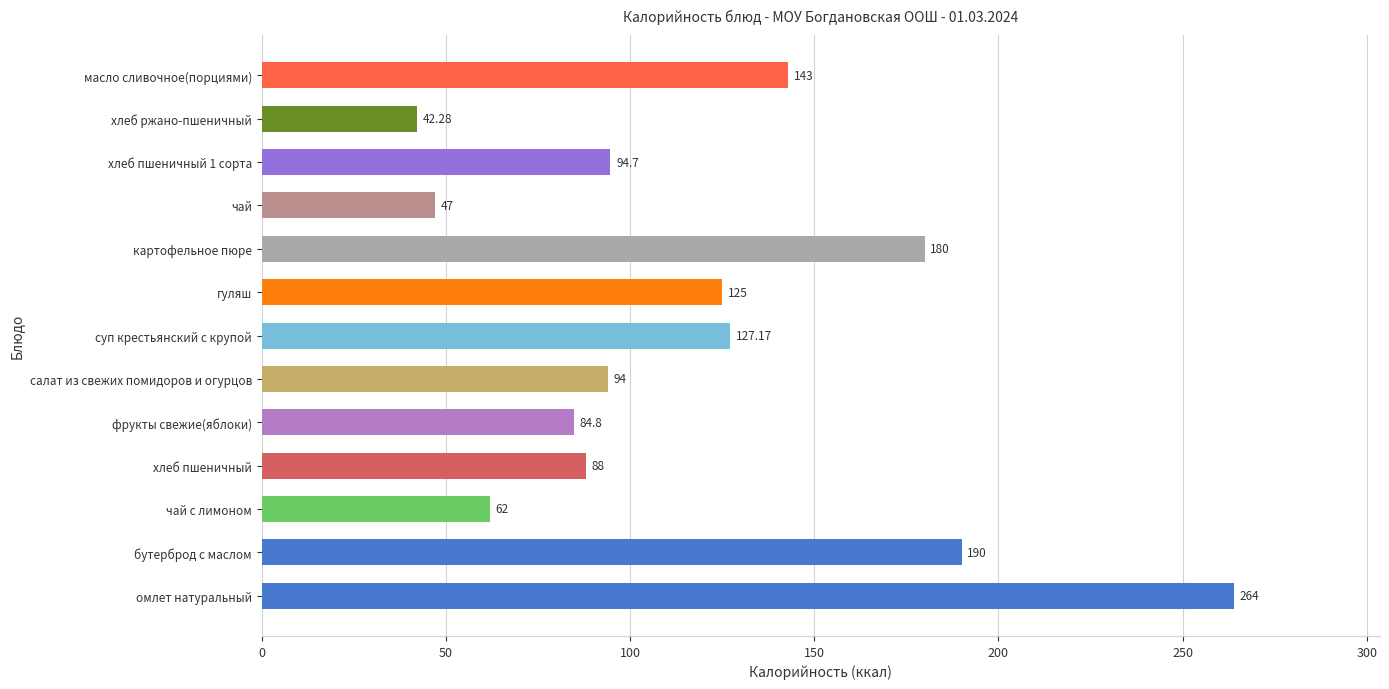

At which label is the value closest to 153?

масло сливочное(порциями)